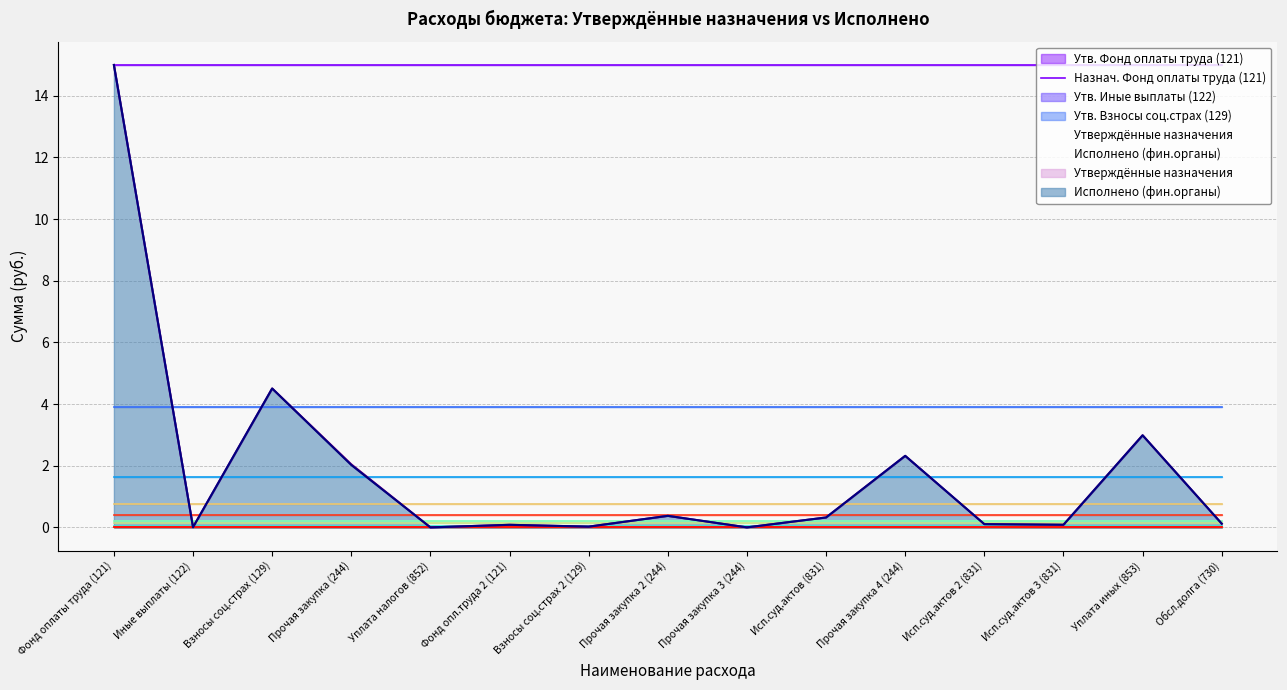

True or false: через_финансовые has more than 2 points higher than both neighbors.

True